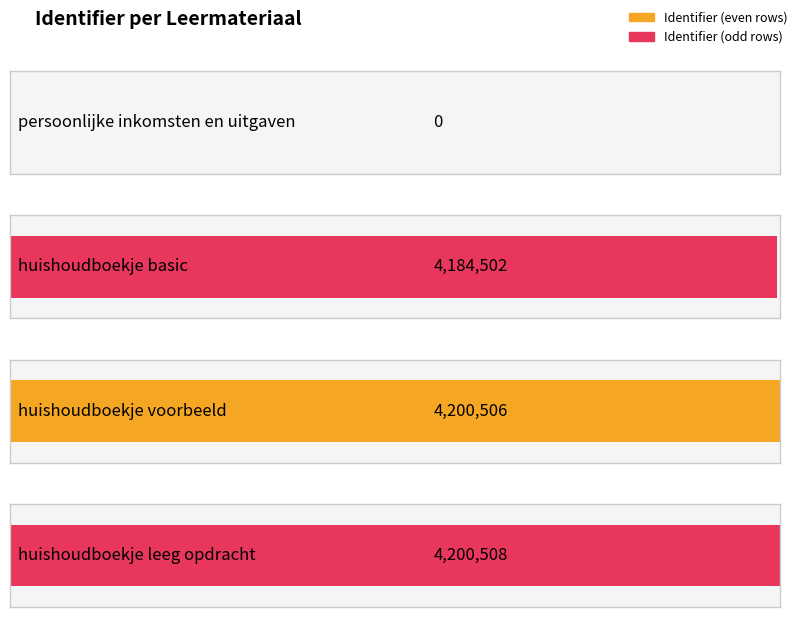

Which has a higher value, persoonlijke inkomsten en uitgaven or huishoudboekje leeg opdracht?

huishoudboekje leeg opdracht